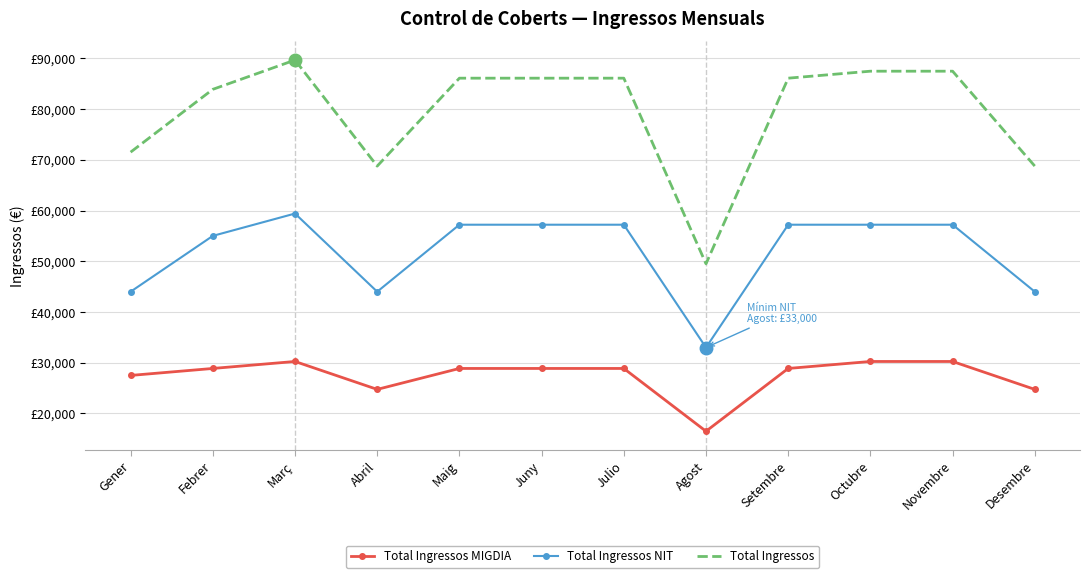

Reading left to right, list all the values displayed in this chart.

Total Ingressos MIGDIA: Gener=27500	Febrer=28875	Març=30250	Abril=24750	Maig=28875	Juny=28875	Julio=28875	Agost=16500	Setembre=28875	Octubre=30250	Novembre=30250	Desembre=24750
Total Ingressos NIT: Gener=44000	Febrer=55000	Març=59400	Abril=44000	Maig=57200	Juny=57200	Julio=57200	Agost=33000	Setembre=57200	Octubre=57200	Novembre=57200	Desembre=44000
Total Ingressos: Gener=71500	Febrer=83875	Març=89650	Abril=68750	Maig=86075	Juny=86075	Julio=86075	Agost=49500	Setembre=86075	Octubre=87450	Novembre=87450	Desembre=68750